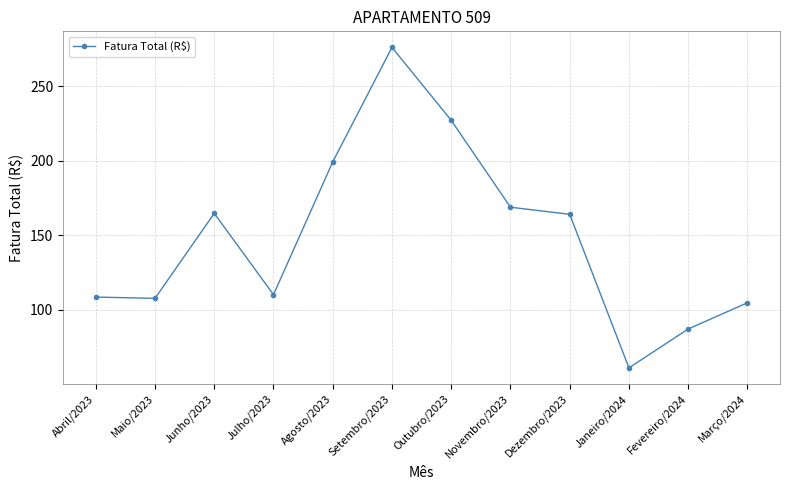

True or false: the data has more than 2 interior local peaks.

False